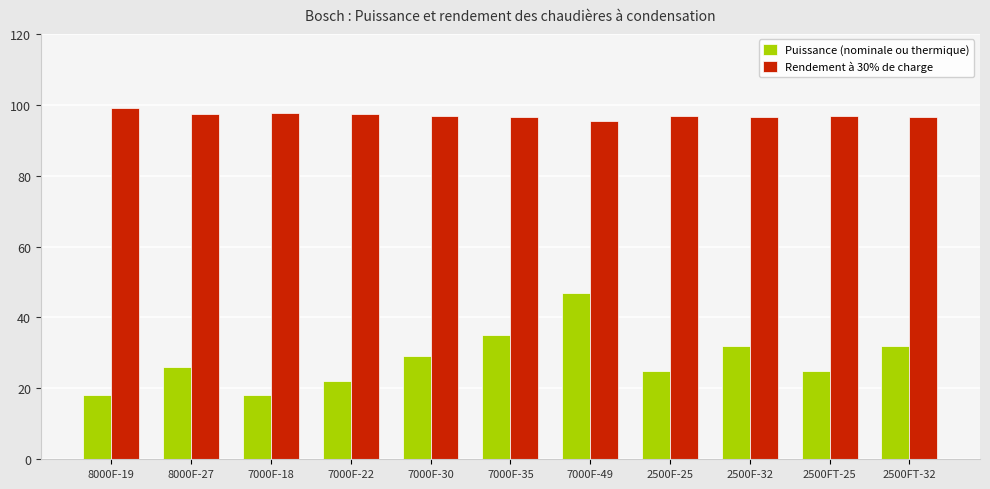

Rank the series at 7000F-30 from highest to lowest value.

Rendement à 30% de charge, Puissance (nominale ou thermique)